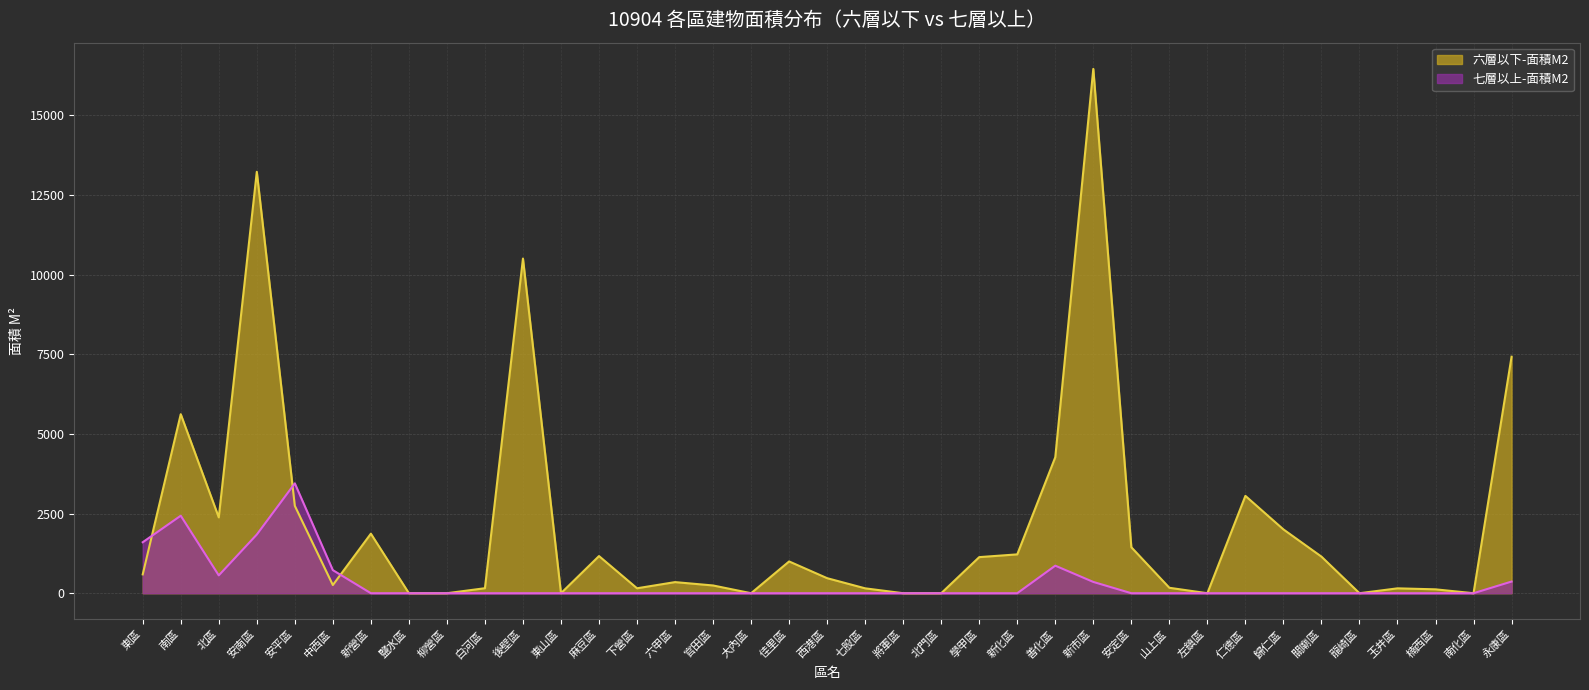

What are all the series names shown in the legend?

六層以下-面積M2, 七層以上-面積M2